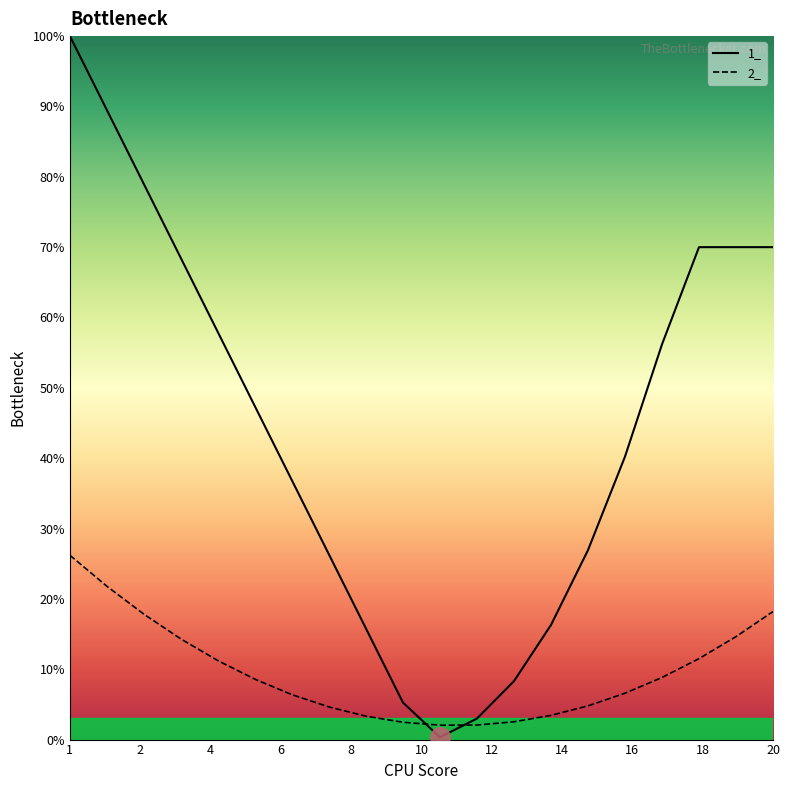

Which series has the largest total across all categories?

1_